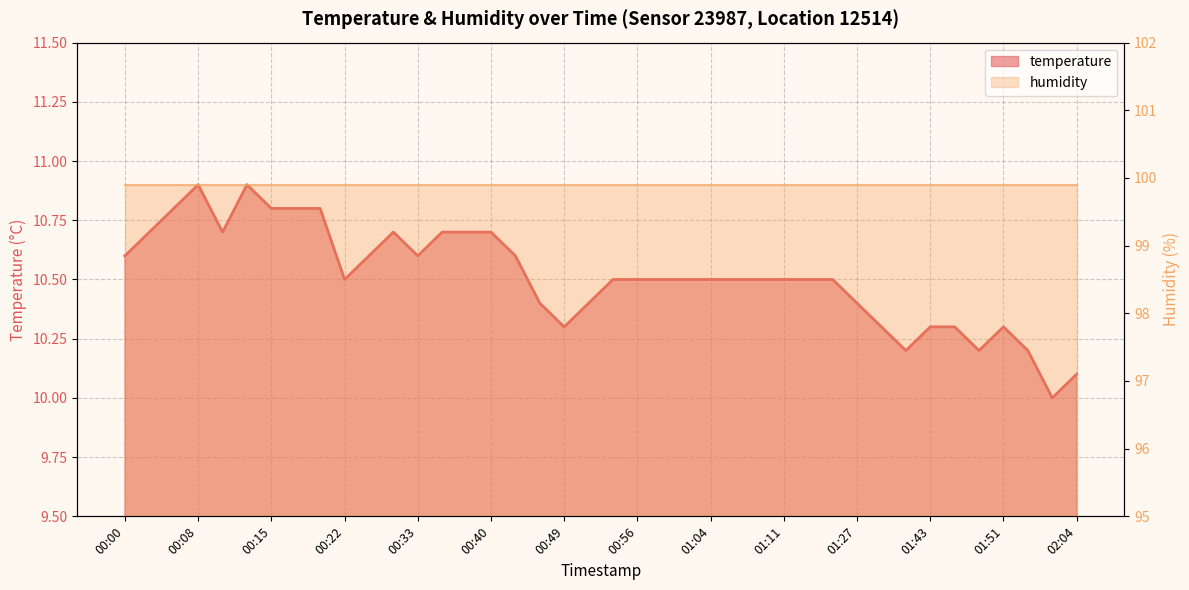

What is the label of the 24th point from the left?

01:01